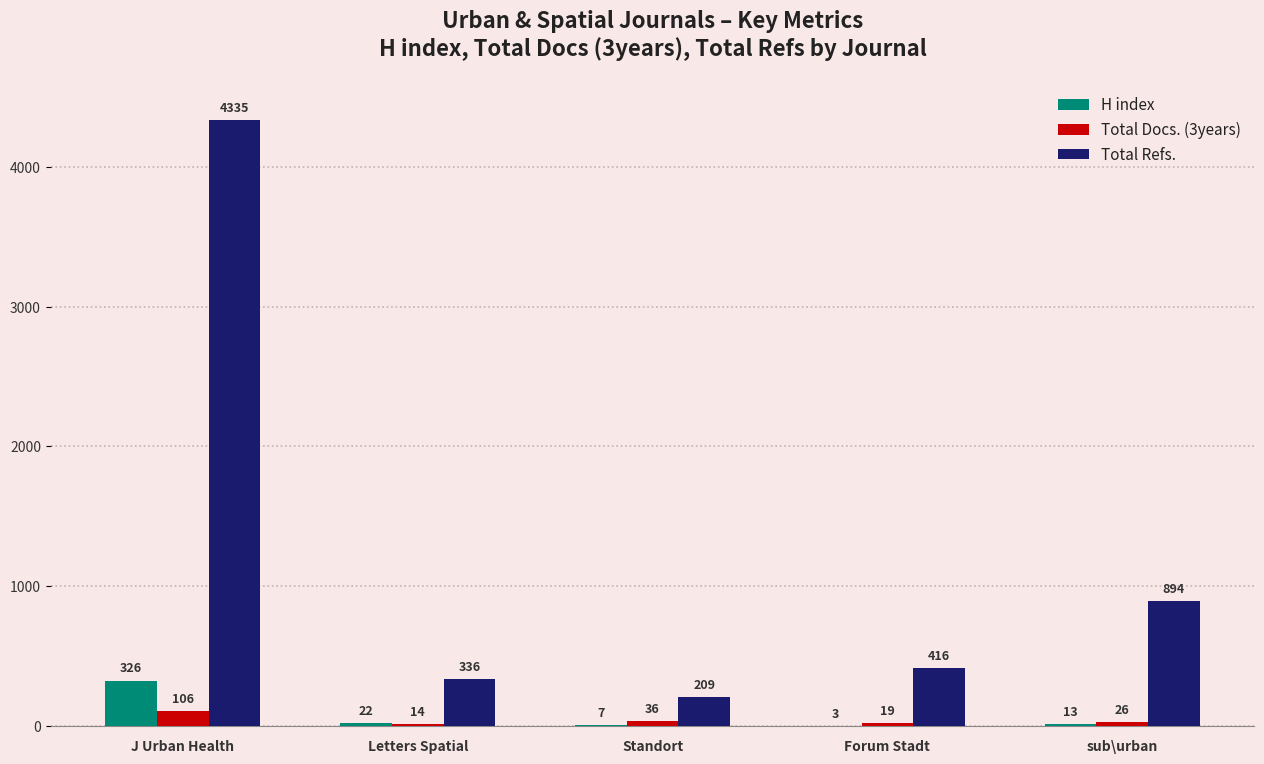

Where is H index nearest to the value 164?

Letters Spatial